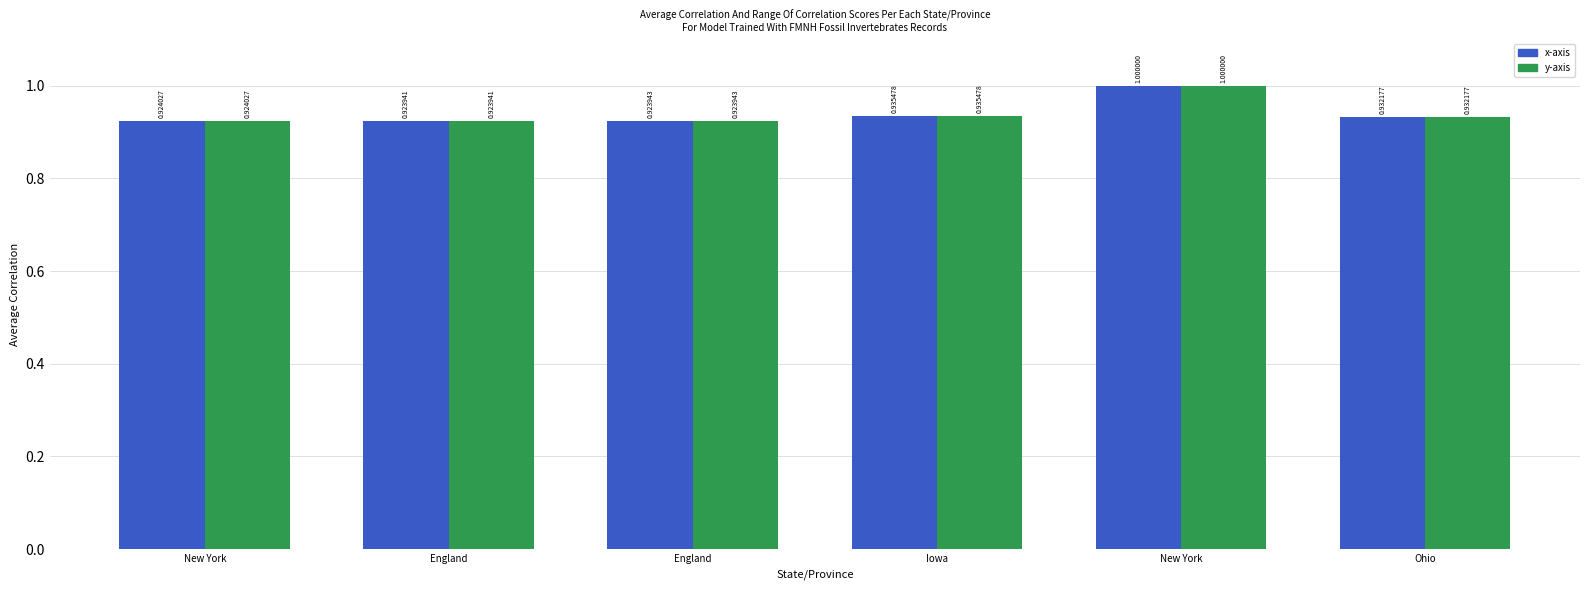

At how many categories does at least one series exceed 0?

6